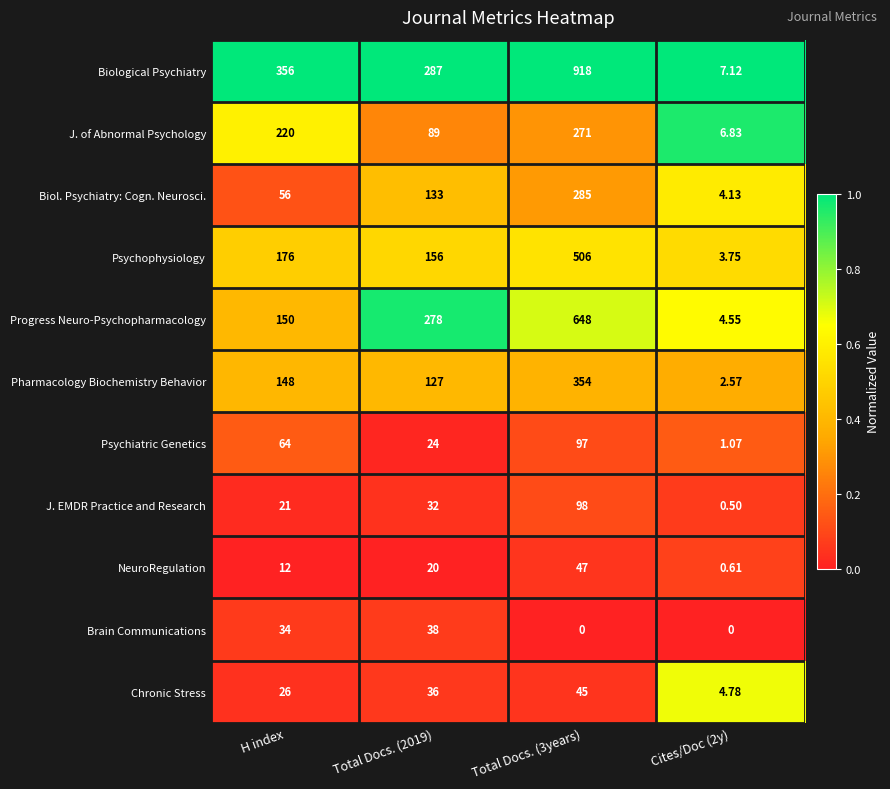

Which series has the largest range (max minus min)?

Biological Psychiatry